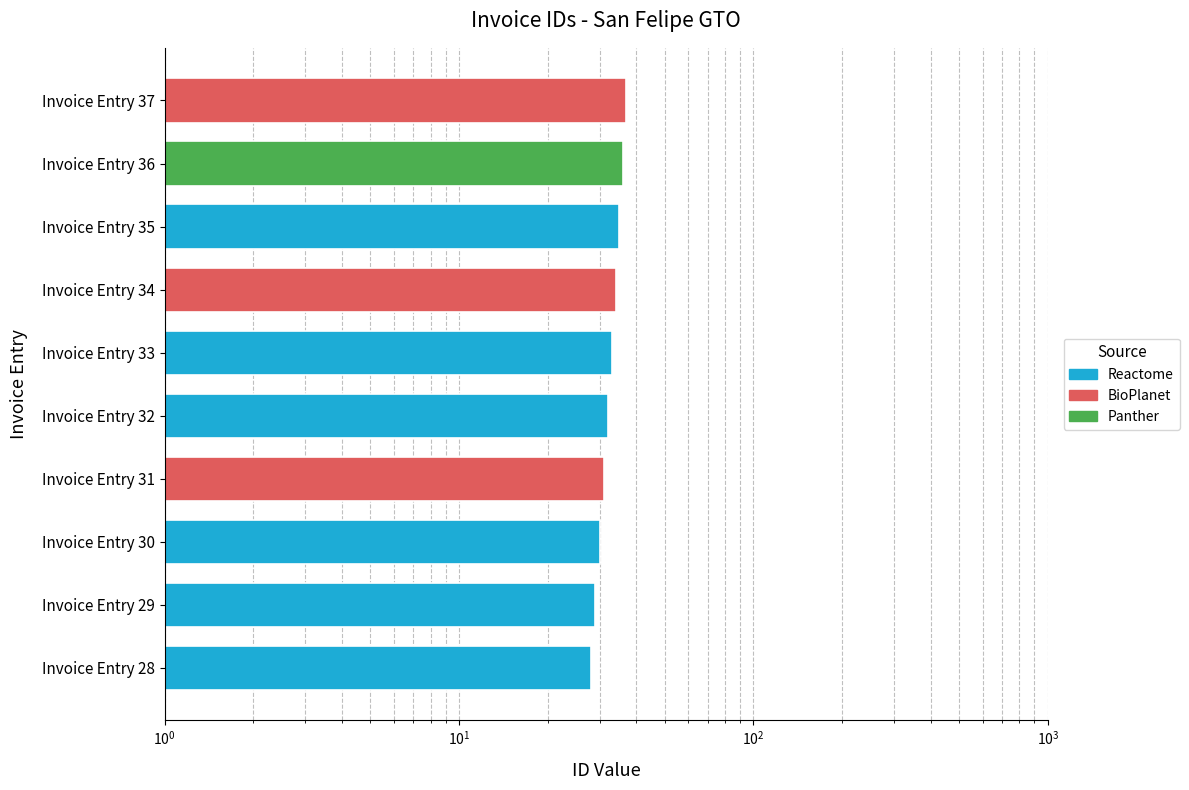

How many values are between 30 and 35?

6